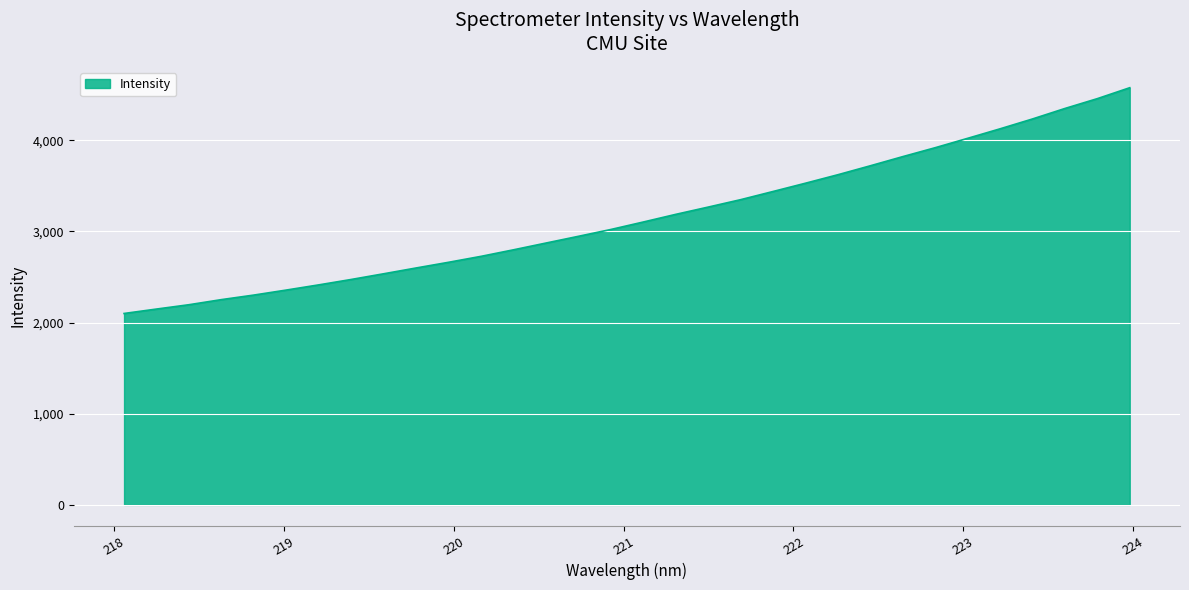

What is the greatest value displayed?

4576.1